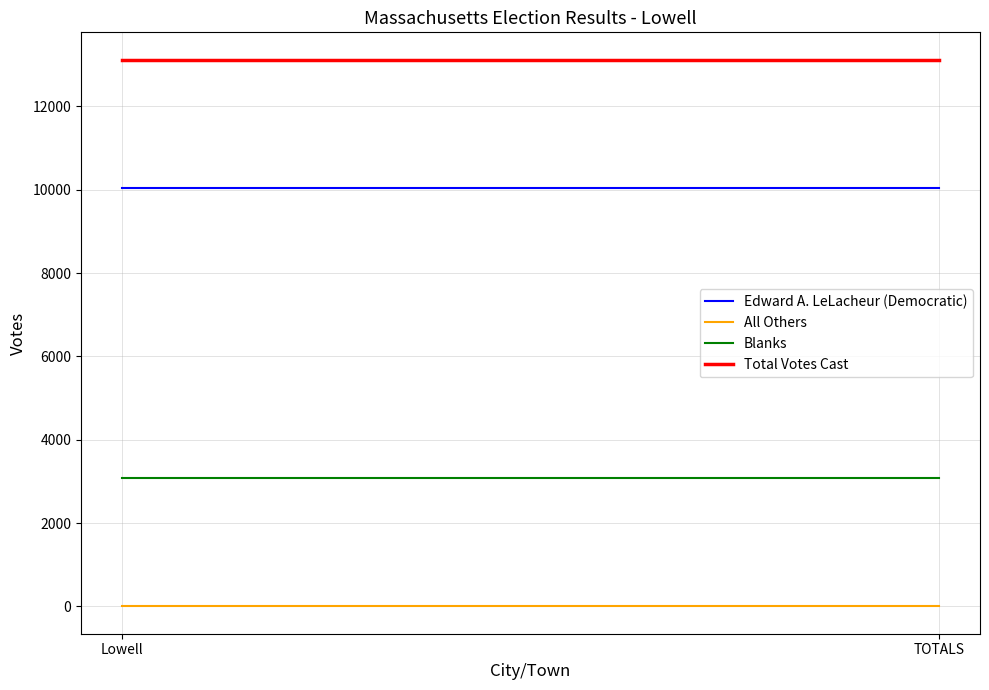

How many lines are shown in the chart?

4